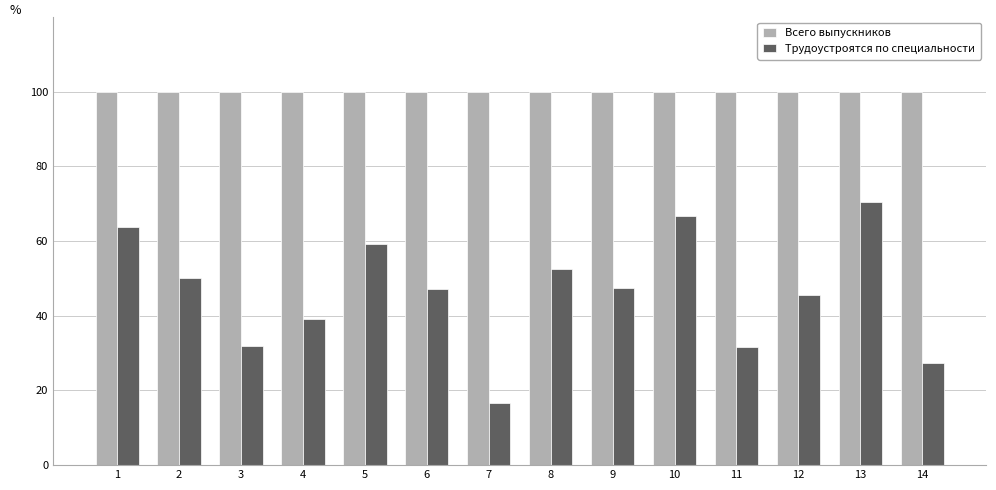

Does the chart contain any negative values?

No